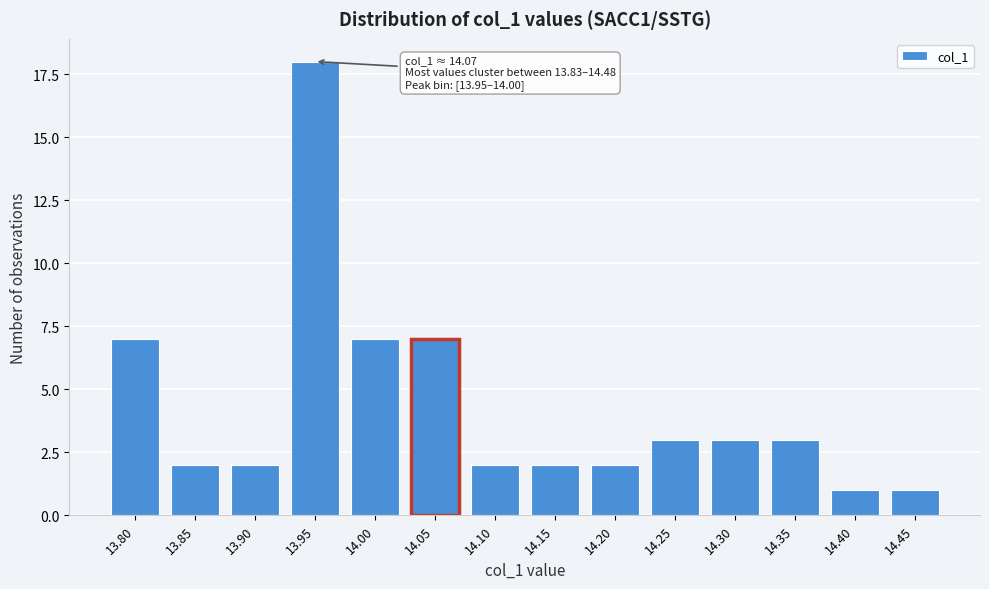

Reading left to right, extract all data points from this chart.

13.80=7	13.85=2	13.90=2	13.95=18	14.00=7	14.05=7	14.10=2	14.15=2	14.20=2	14.25=3	14.30=3	14.35=3	14.40=1	14.45=1